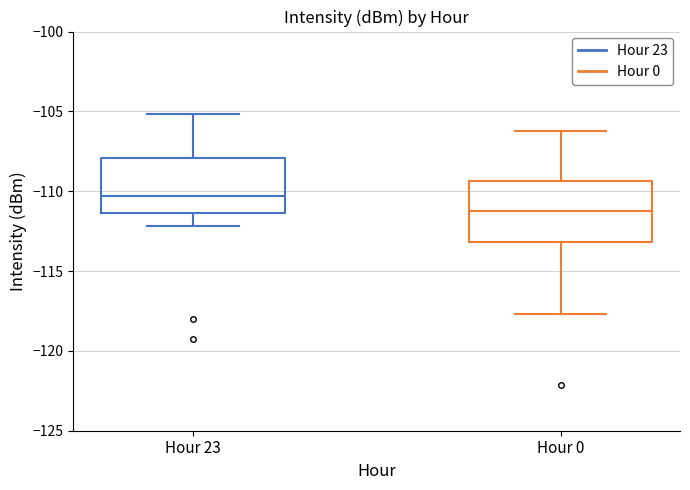

Reading left to right, read every box against the y-axis: the position of its median line, the range the box covers, and the ends of its whiskers. The values are not printed on the chart, so give them approximately, as read against the axis.

Hour 23: median -110.5, box -111.5 to -108.0, whiskers -112.0 to -105.0
Hour 0: median -111.0, box -113.0 to -109.5, whiskers -117.5 to -106.0